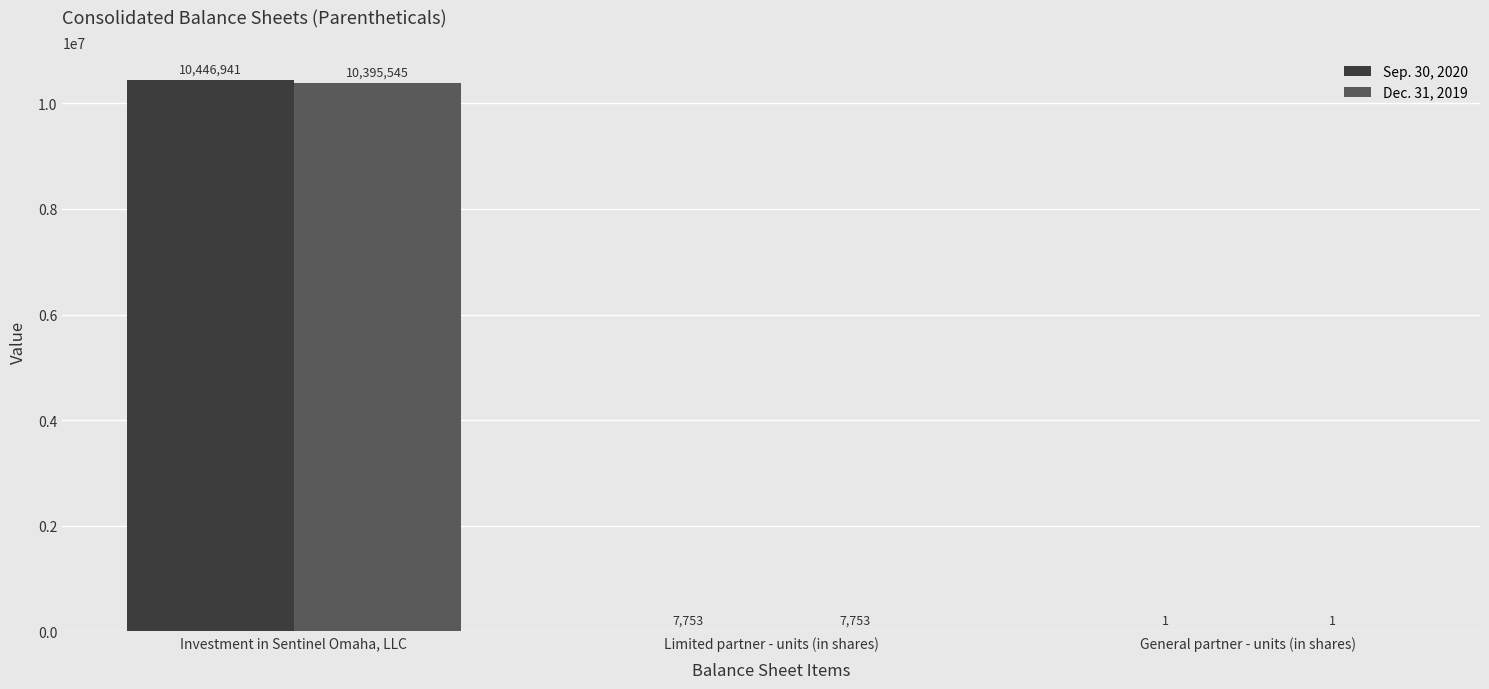

Is the value of Dec. 31, 2019 at General partner - units (in shares) greater than the value of Sep. 30, 2020 at Limited partner - units (in shares)?

No